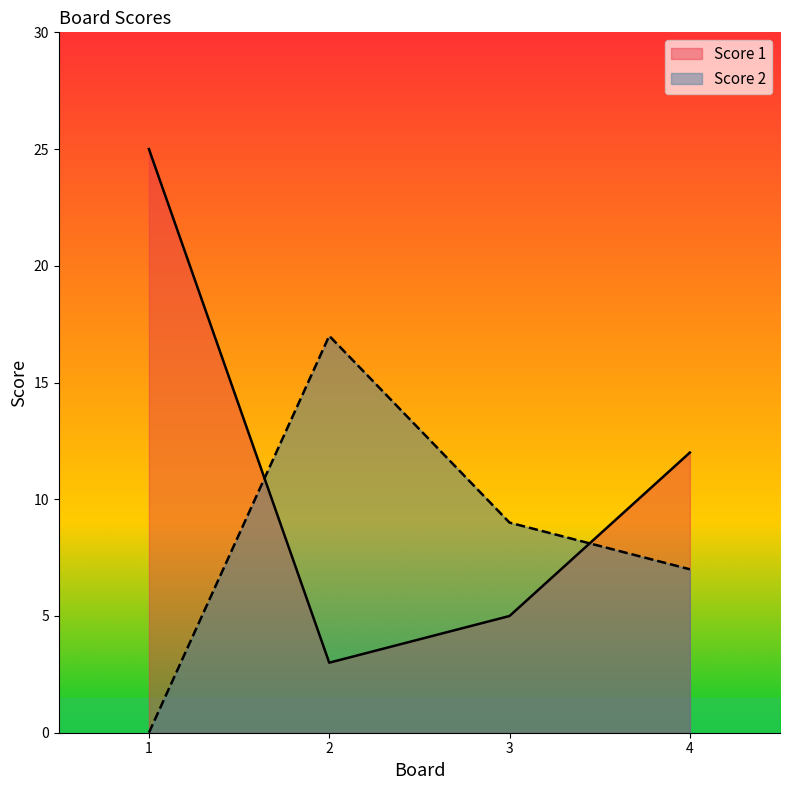

Rank the series at 4 from lowest to highest value.

Score 2, Score 1